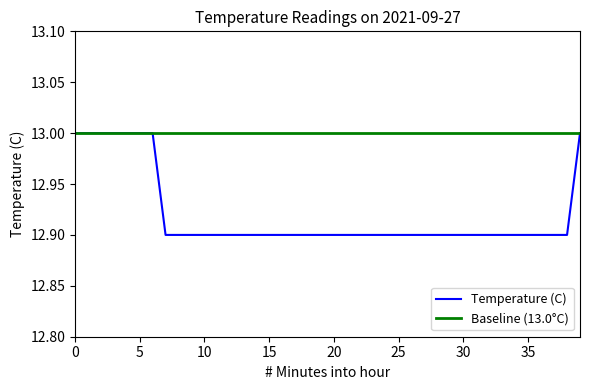

What is the greatest value displayed?

13.0